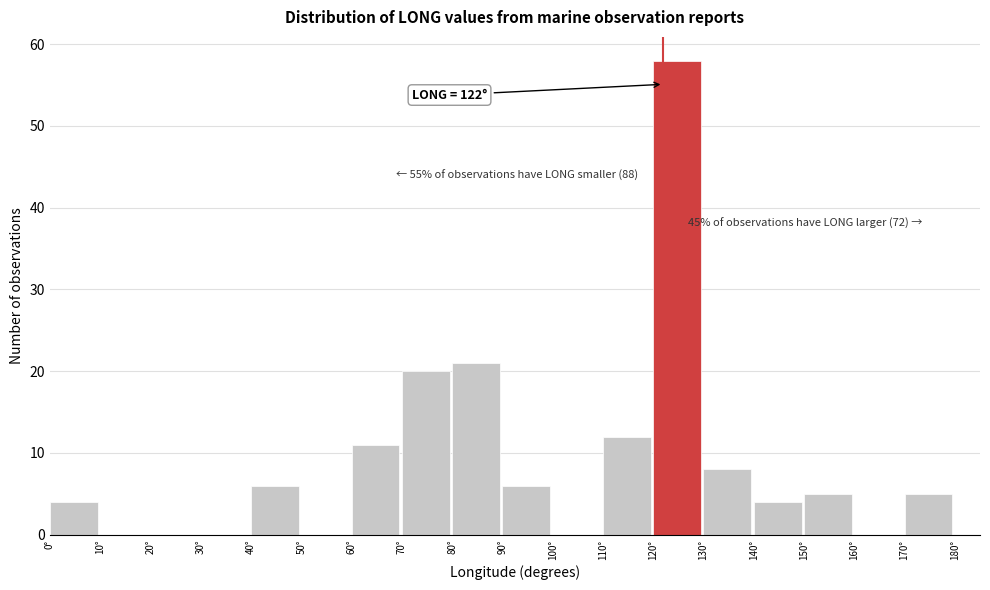

Over which range of the x-axis is the bar tallest?

120 to 130